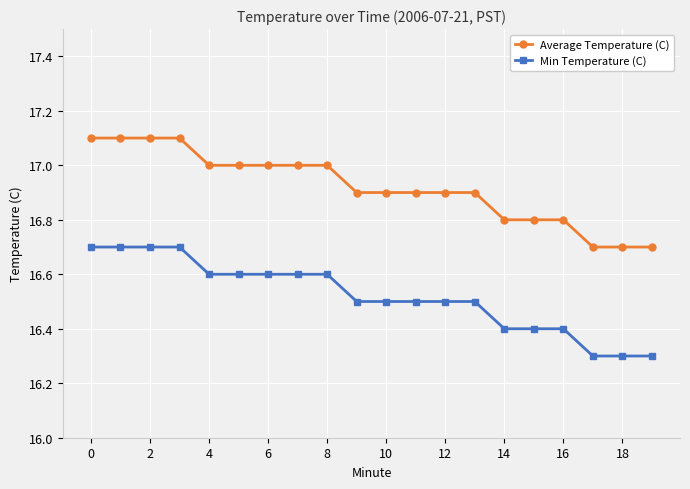

Which series has the largest total across all categories?

Average Temperature (C)